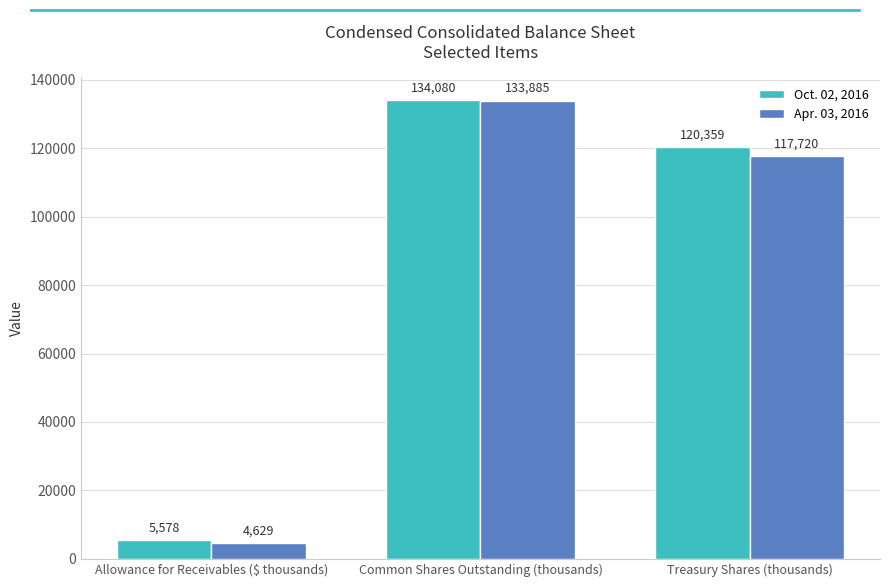

Rank the categories by Apr. 03, 2016 value from lowest to highest.

Allowance for Receivables ($ thousands), Treasury Shares (thousands), Common Shares Outstanding (thousands)